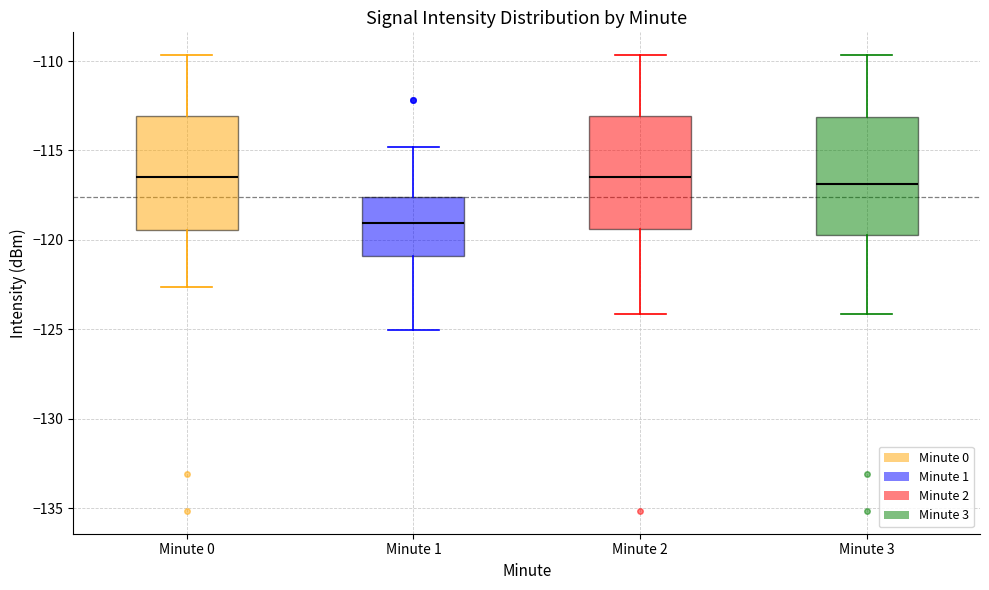

Reading left to right, transcribe this box plot: for each box, give where its median line is, the range the box spans, and where its two whiskers end, as read against the y-axis. The values are not printed on the chart, so give them approximately, as read against the axis.

Minute 0: median -116.5, box -119.5 to -113.0, whiskers -122.5 to -109.5
Minute 1: median -119.0, box -121.0 to -117.5, whiskers -125.0 to -115.0
Minute 2: median -116.5, box -119.5 to -113.0, whiskers -124.0 to -109.5
Minute 3: median -117.0, box -119.5 to -113.0, whiskers -124.0 to -109.5